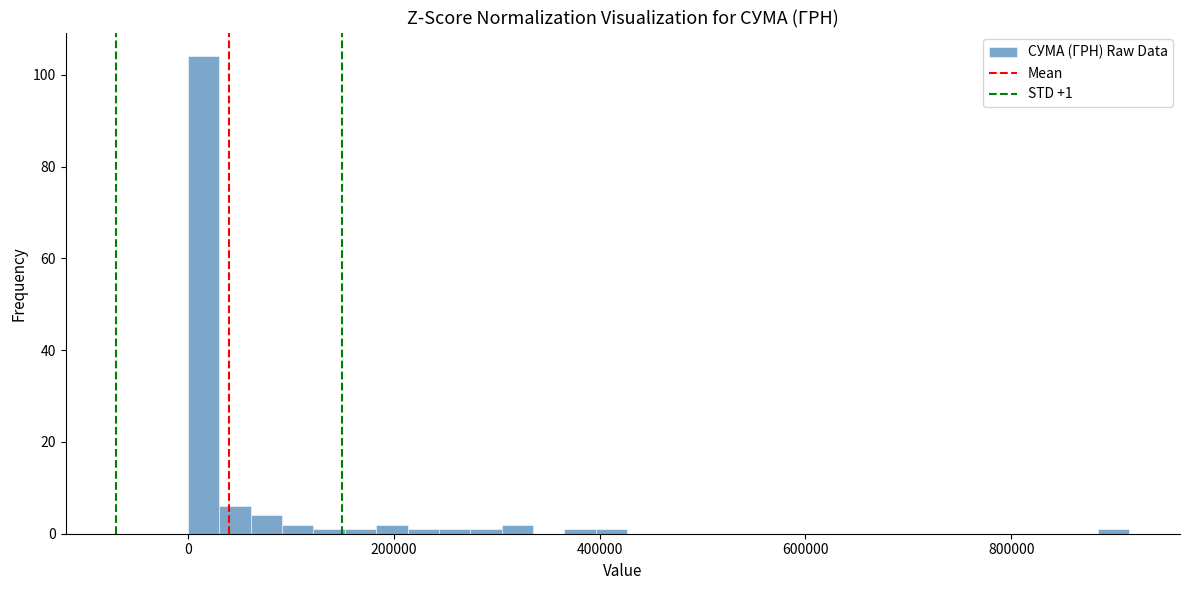

Read against the x-axis, roughly where is the centre of the tallest bar?

20000